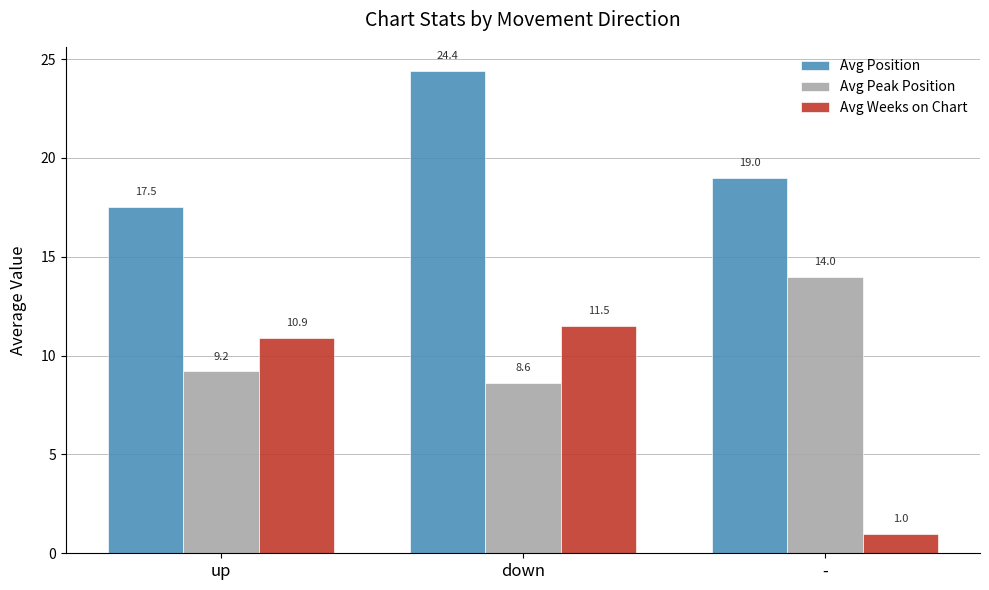

What is the sum of the Avg Position values at - and up?

36.5